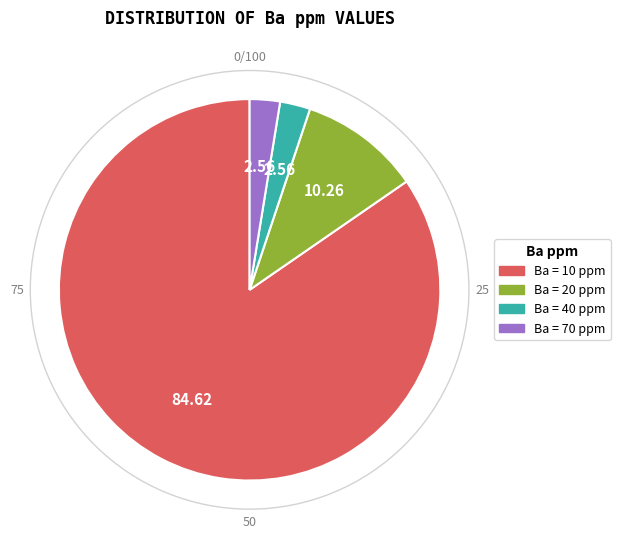

Is the sum of Ba = 10 ppm and Ba = 20 ppm greater than half?

Yes